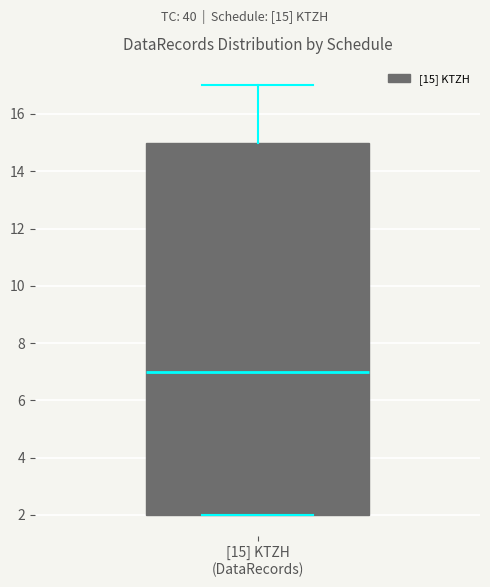

Read this box plot against the y-axis: the position of the median line, the range covered by the box, and the ends of both whiskers. The values are not printed on the chart, so give them approximately, as read against the axis.

median 7, box 2 to 15, whiskers 2 to 17